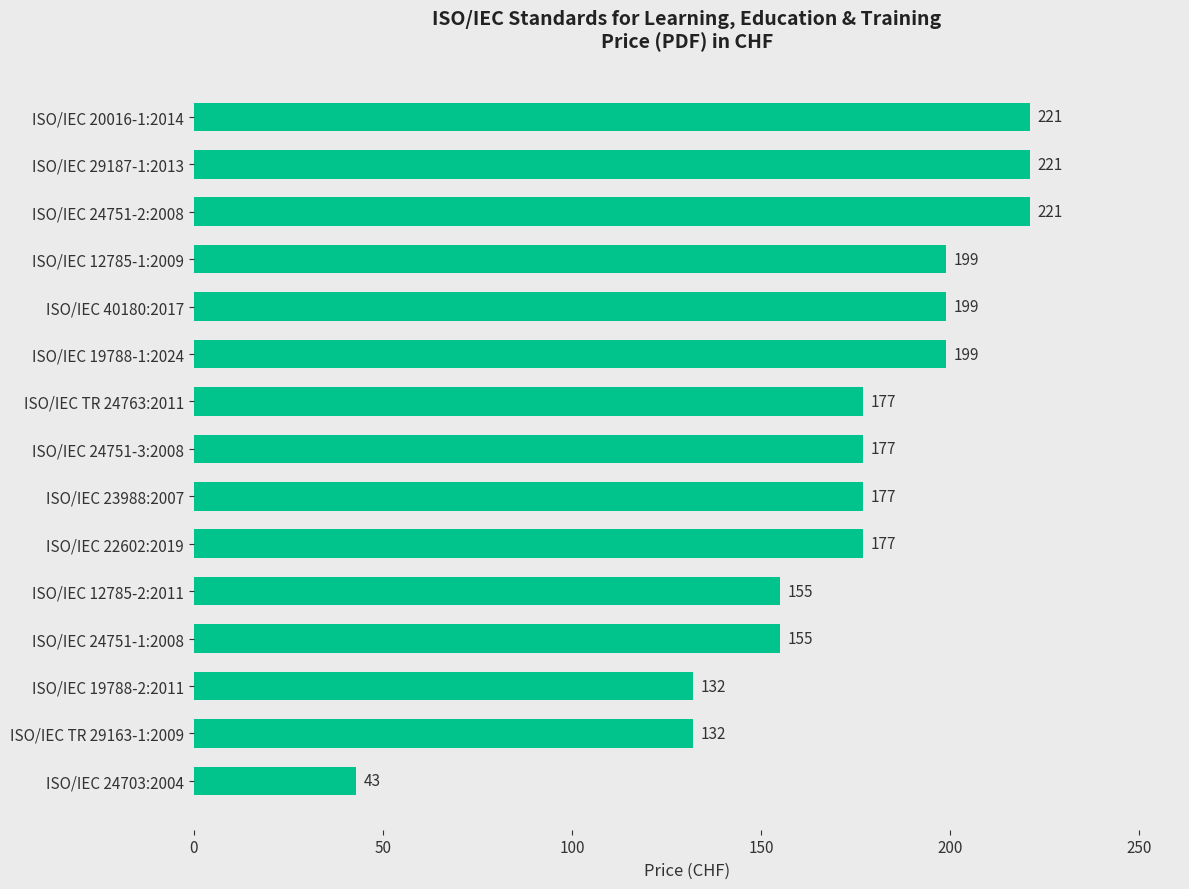

How many series are shown in this chart?

1